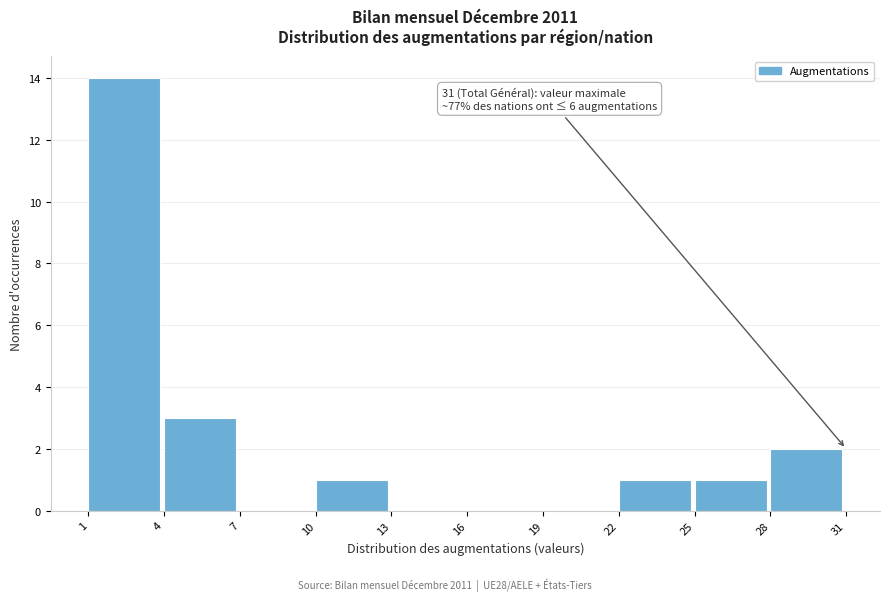

Over which range of the x-axis is the bar tallest?

1 to 4